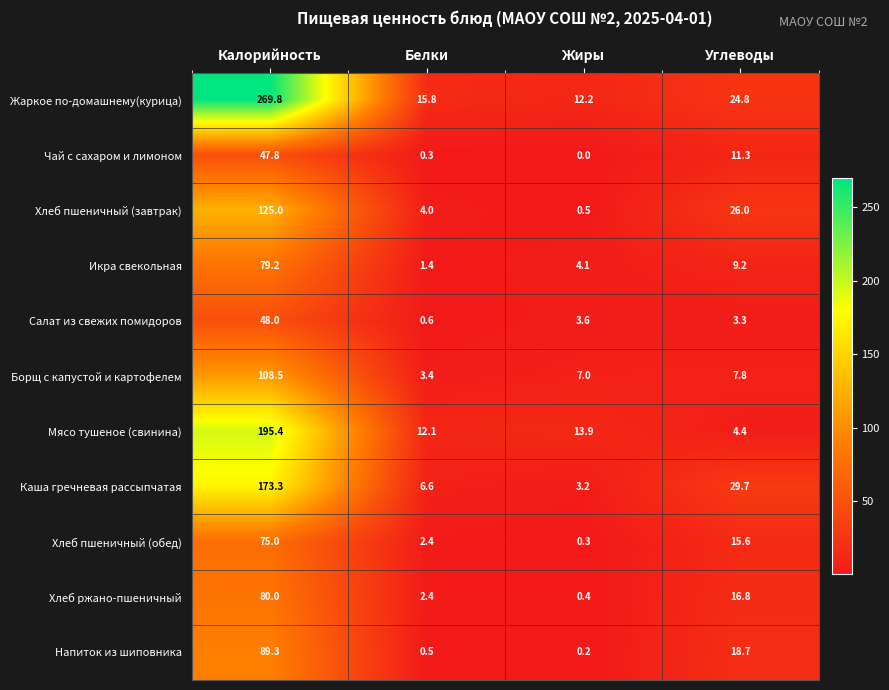

How many distinct data groups are displayed?

11